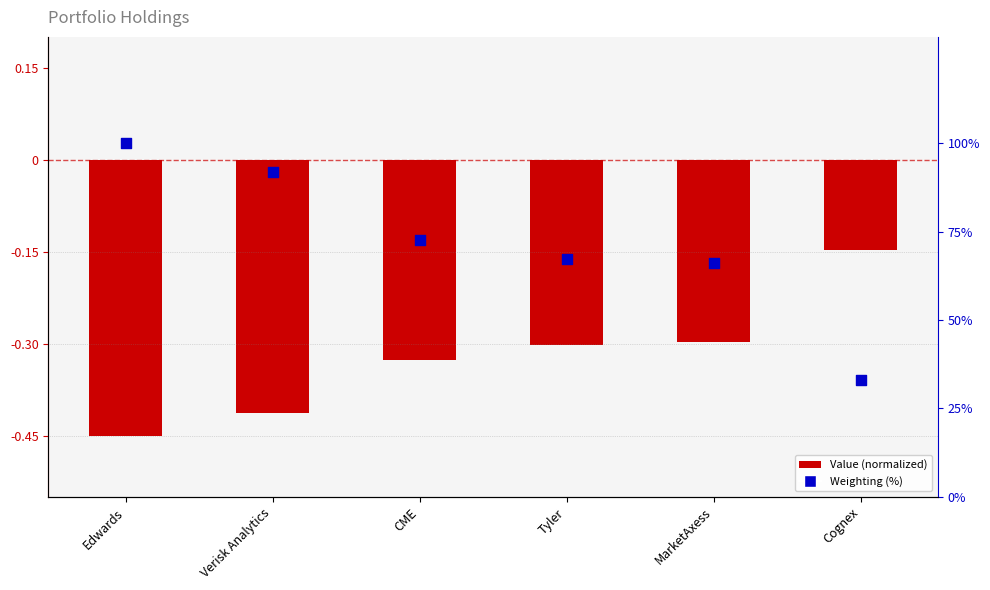

Which series has the largest Y range (max minus min)?

Weighting (%)